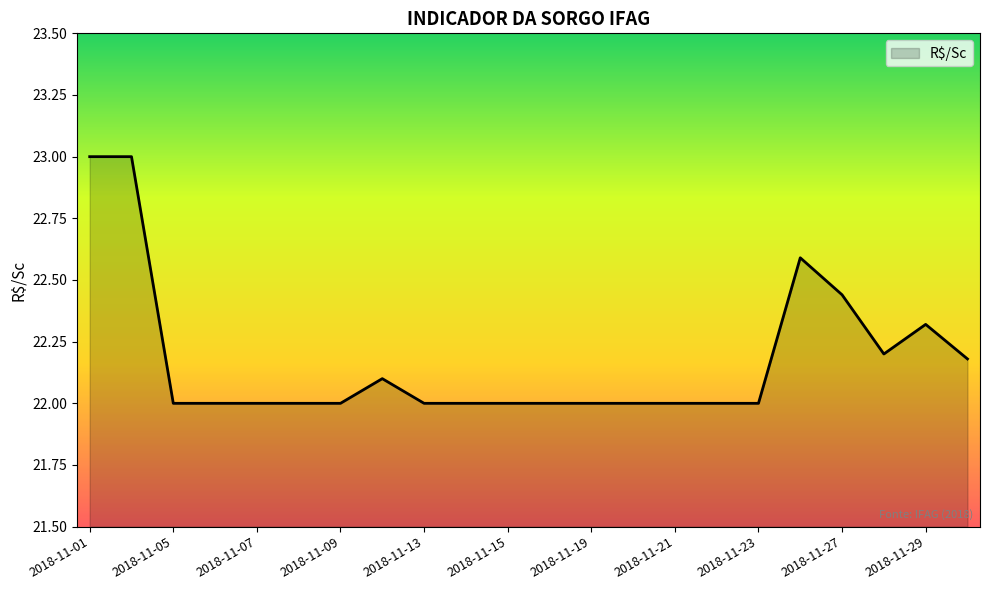

What is the maximum value shown in the chart?

23.0